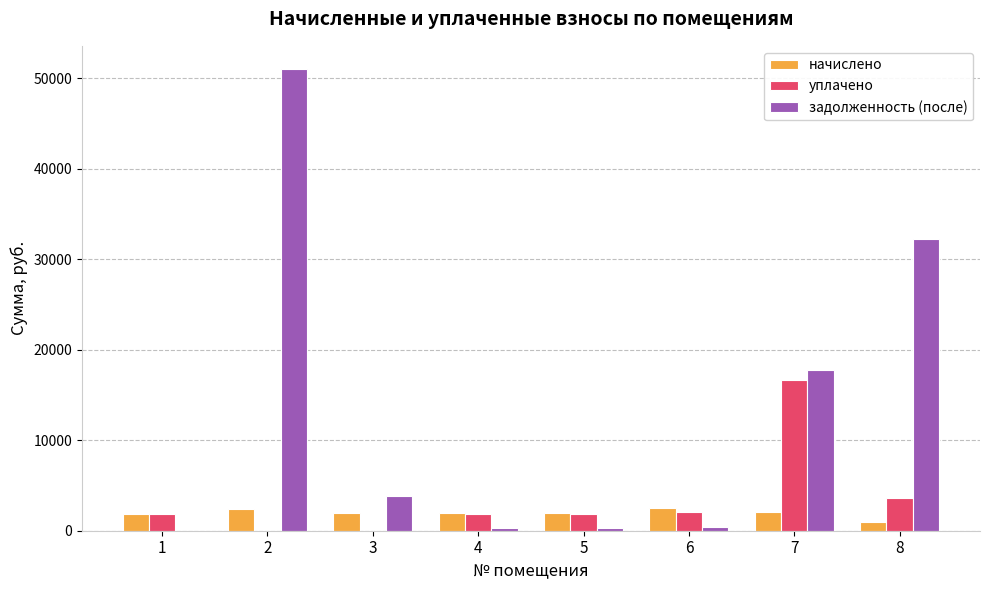

At which category is the sum across all series the highest?

2